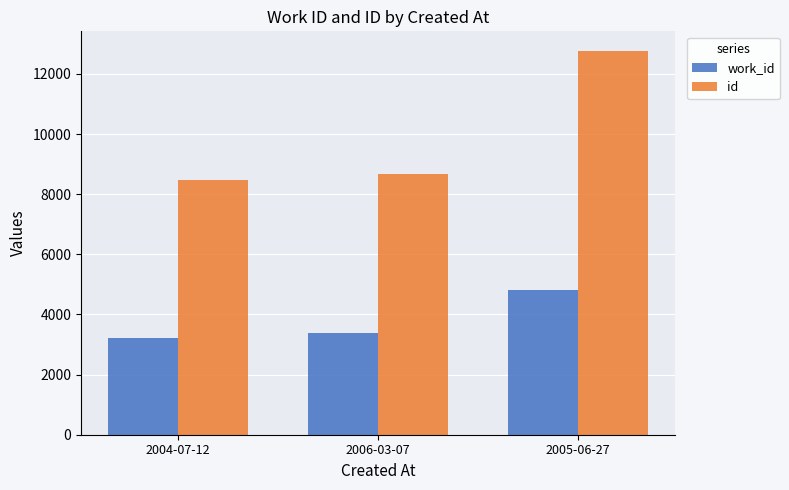

Which series changed the most between 2006-03-07 and 2005-06-27?

id